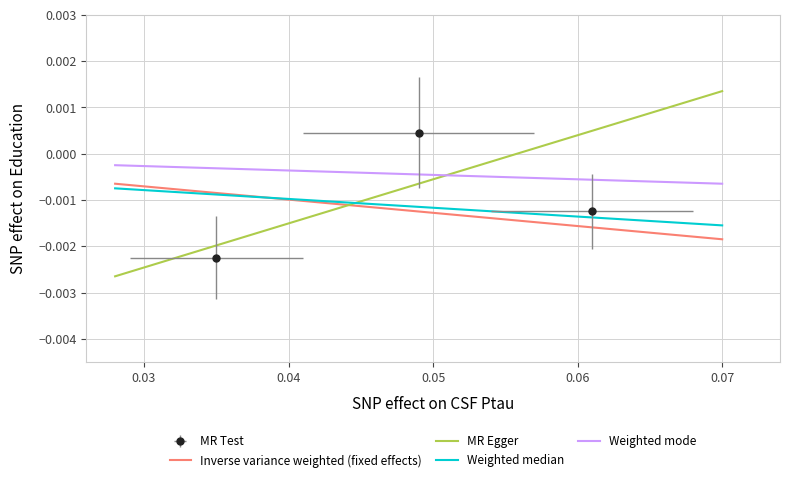

Between 0.04 and 0.07, which series saw the biggest shift?

MR Egger